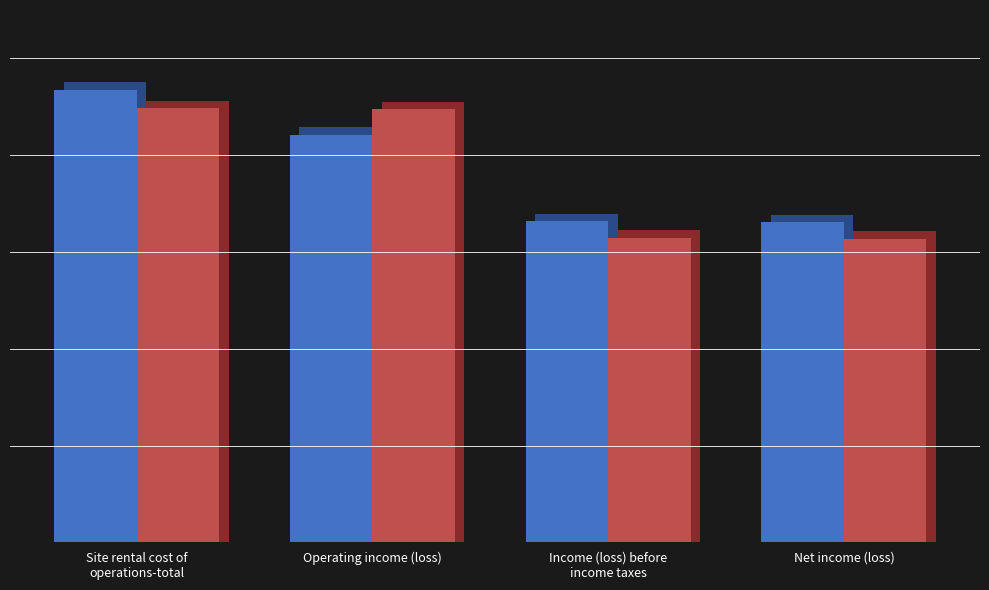

At Income (loss) before
income taxes, list the series in order from largest to smallest.

Mar. 31, 2017, Mar. 31, 2016